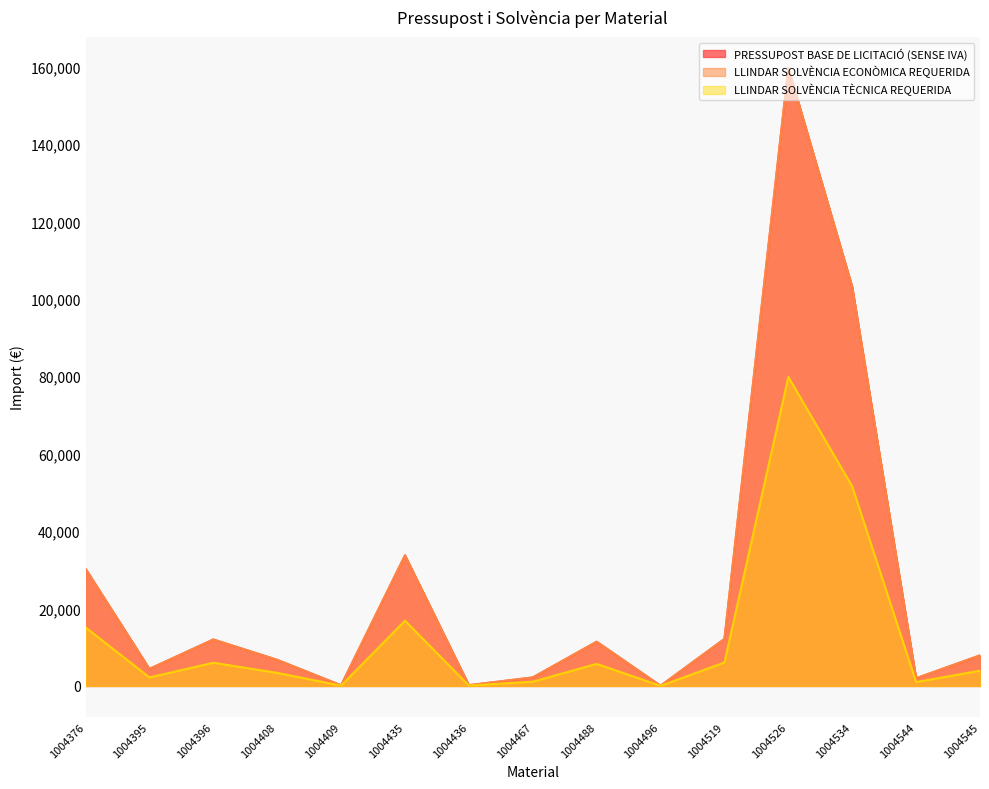

The value of LLINDAR SOLVÈNCIA ECONÒMICA REQUERIDA at 1004545 is 4954.0. True or false?

False